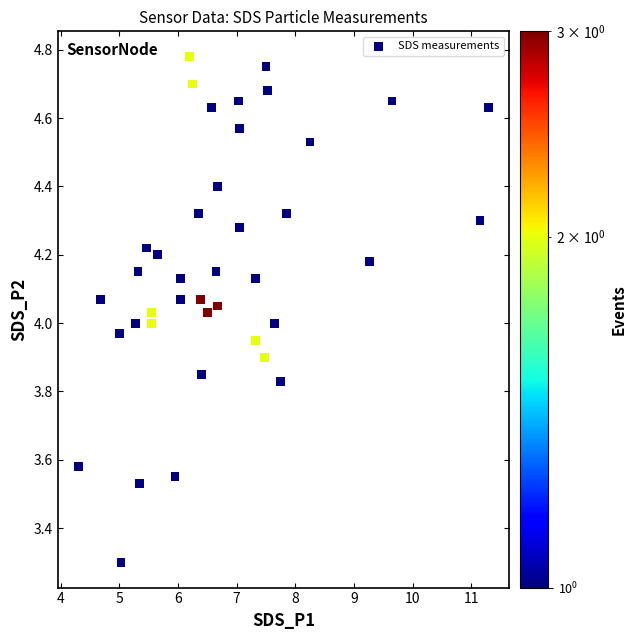

What is the range of X values (max minus min)?

7.0